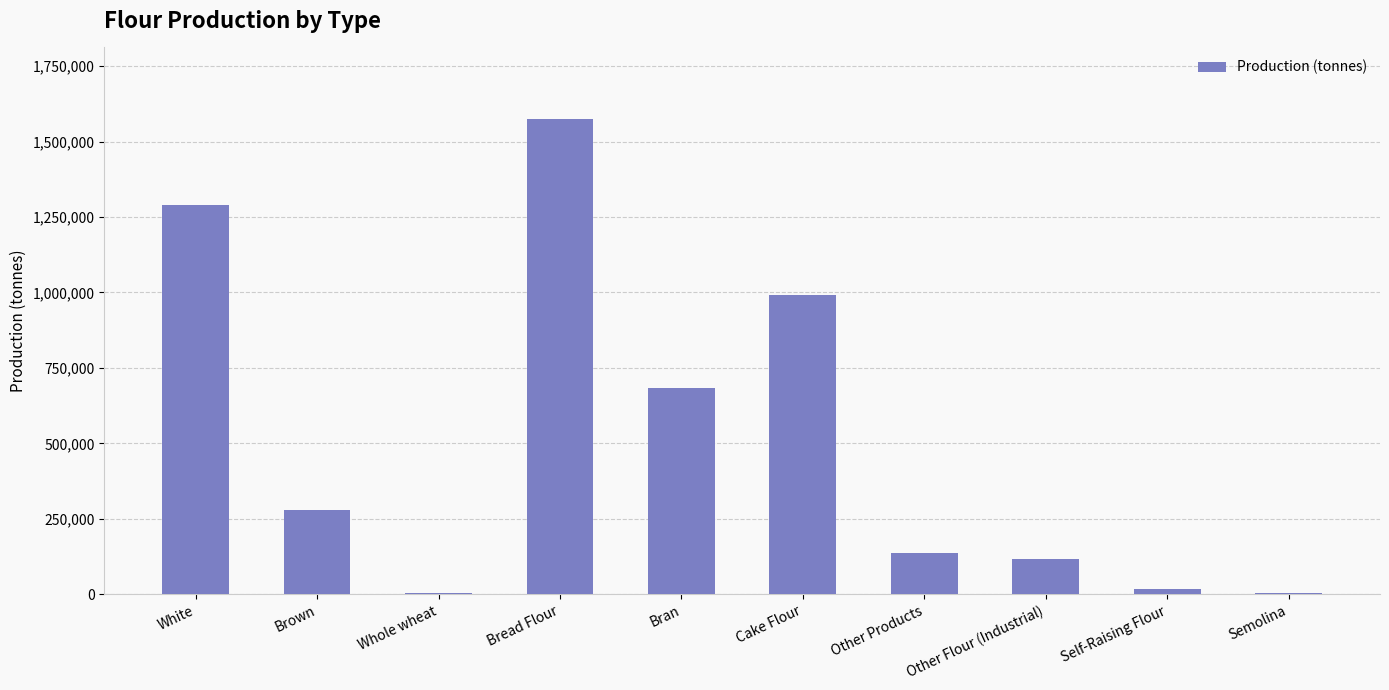

True or false: the data shows 684976 at Bran.

True